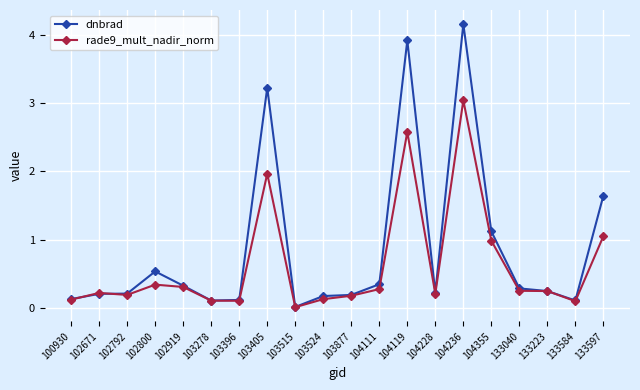

At how many categories does at least one series exceed 2?

3